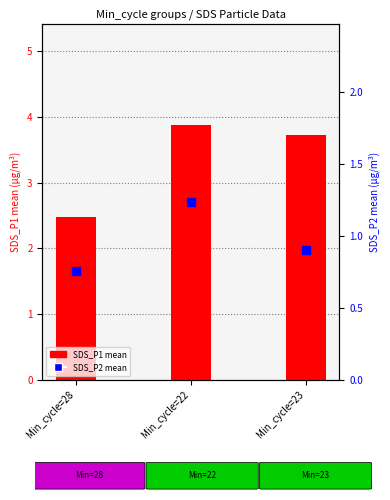

Is the value of SDS_P1 (P1 avg) at Min_cycle=22 greater than the value of SDS_P2 (P2 avg) at Min_cycle=23?

Yes